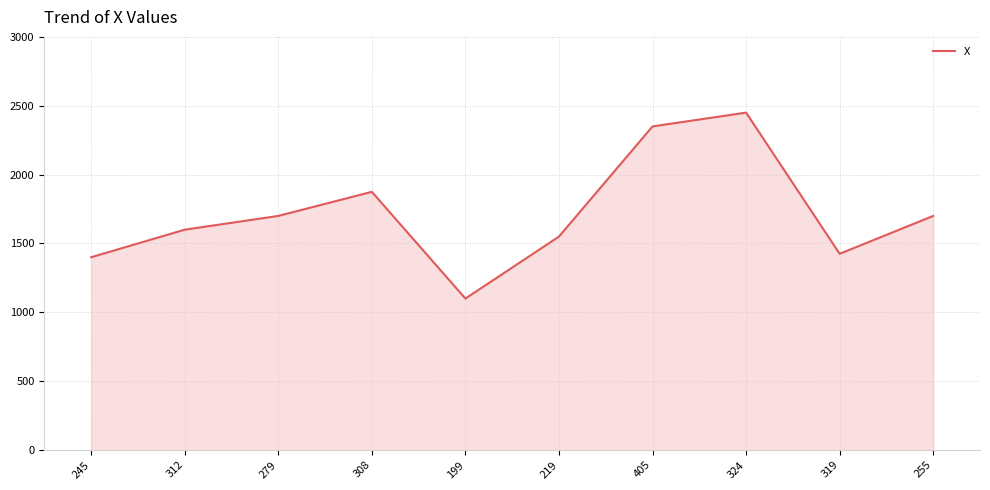

Reading left to right, what are all the values shown in this chart?

1400	1600	1700	1875	1100	1550	2350	2450	1425	1700